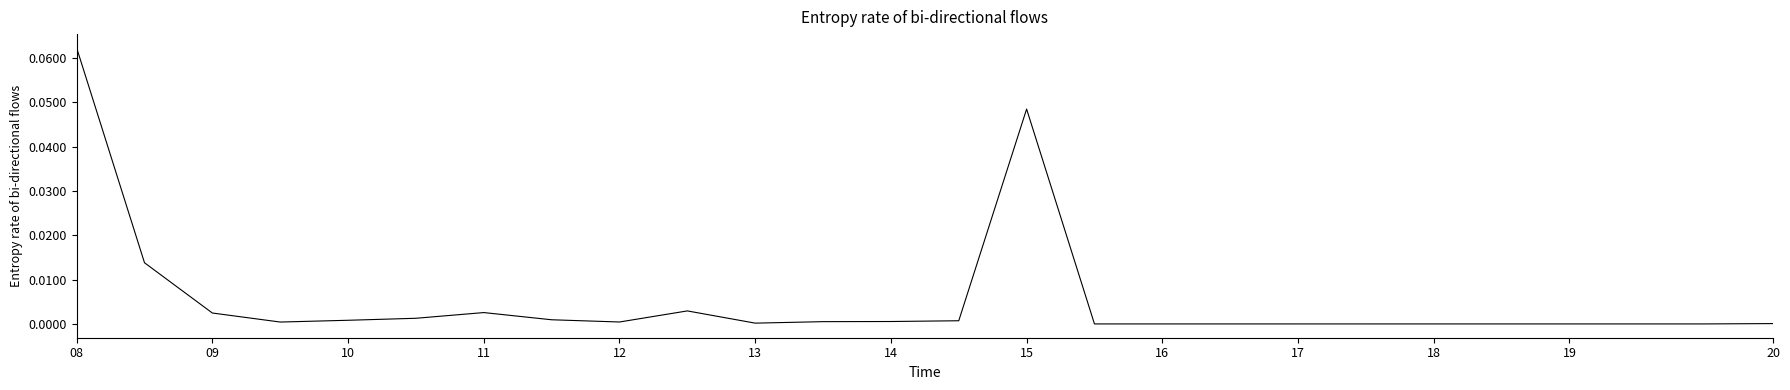

Is this an area chart (filled region under the line)?

No